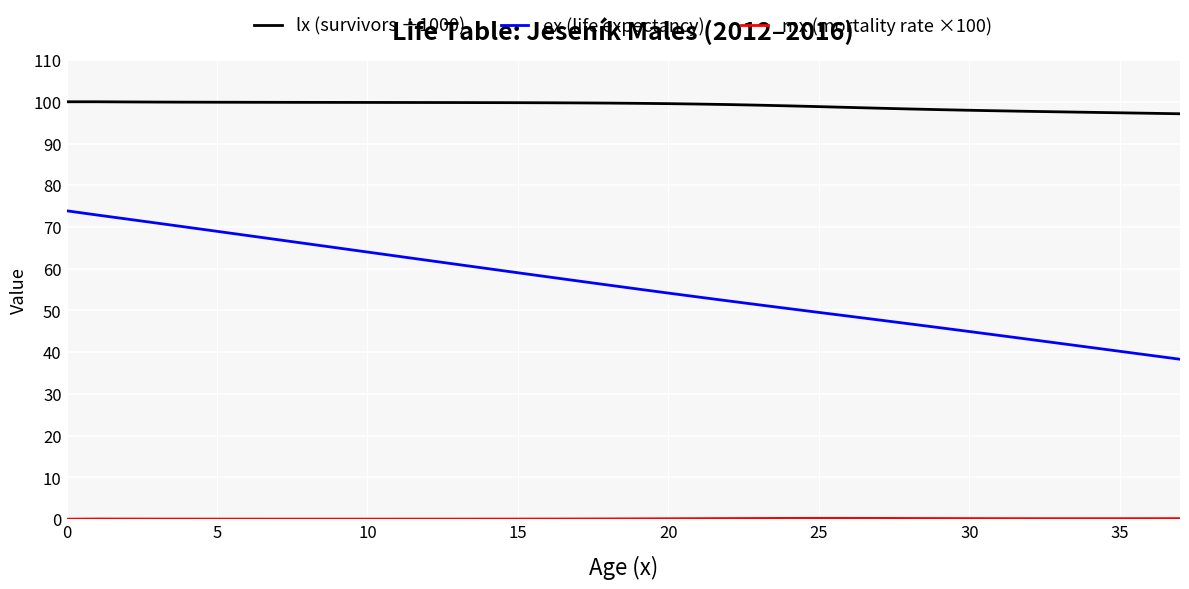

What is the lowest value of the ex (life expectancy) series?

38.3